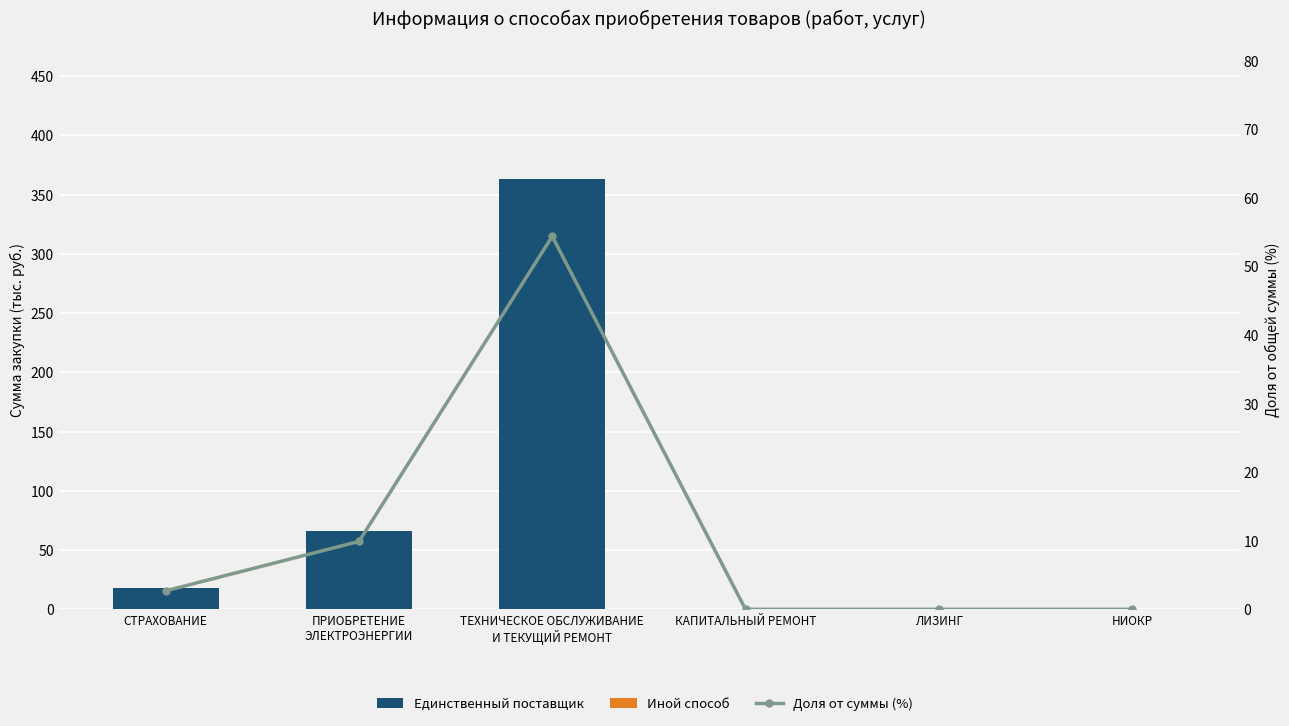

Does the chart contain stacked bars?

No